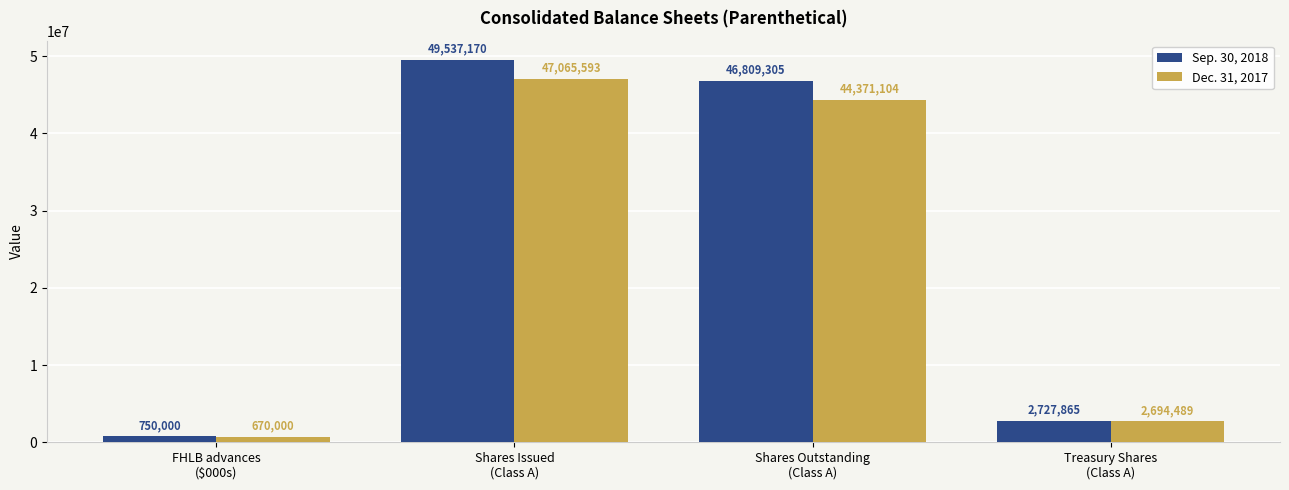

Read the Dec. 31, 2017 value at Shares Issued
(Class A).

47065593